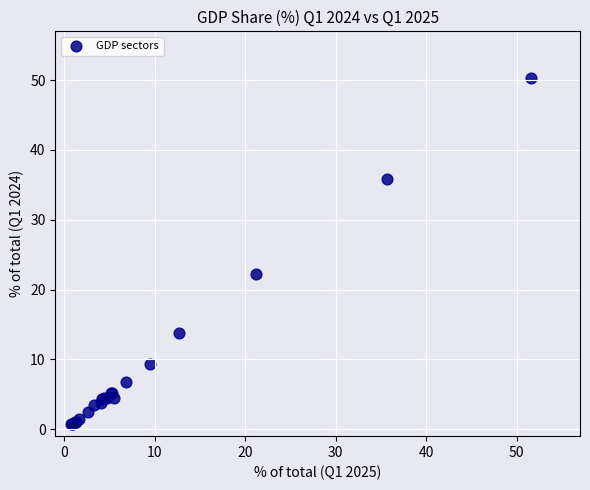

What Y value in the scatter plot is closest to 25?

22.2